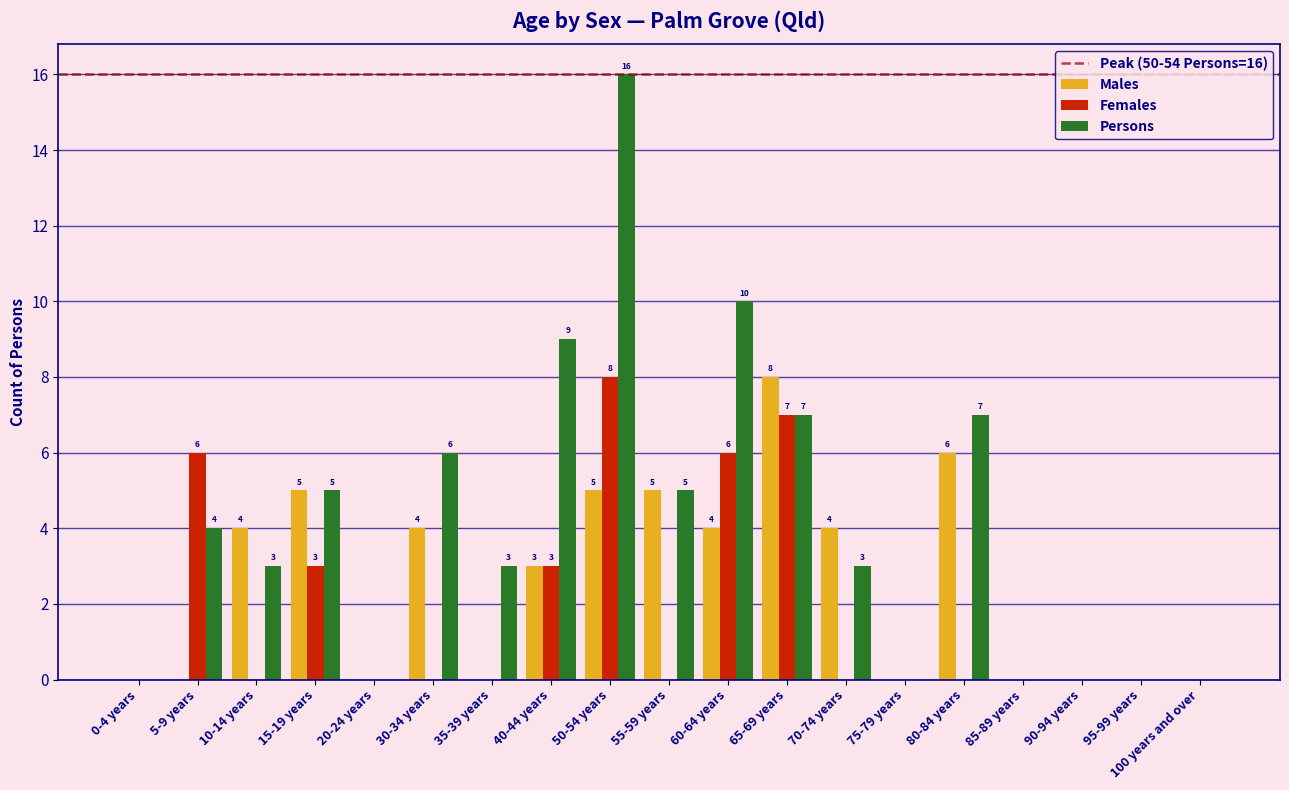

Which series changed the most between 80-84 years and 100 years and over?

Persons